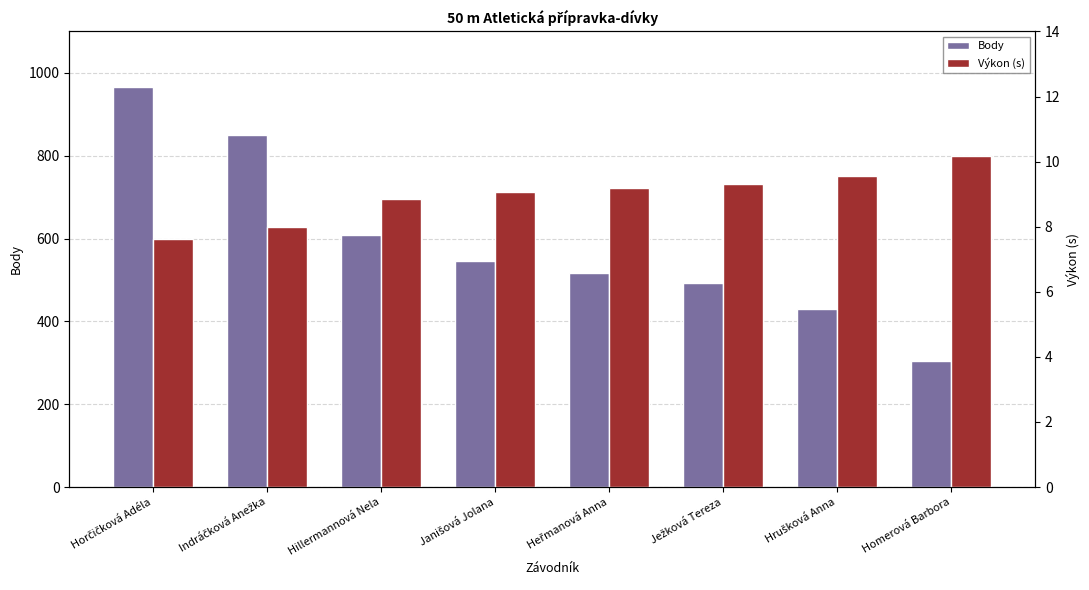

Which series has the largest range (max minus min)?

Body